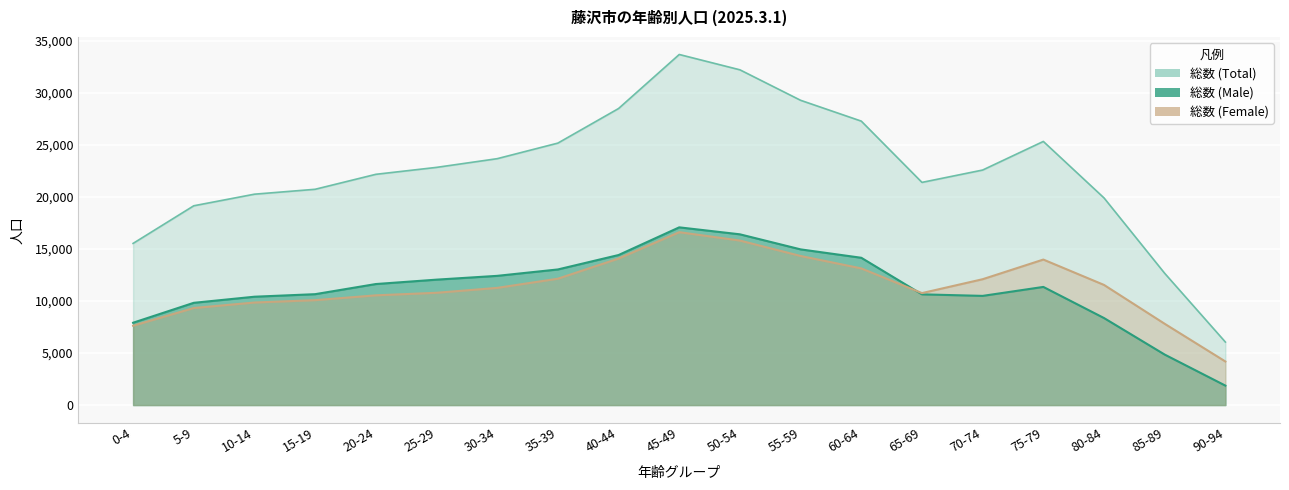

Does the chart display data point markers on the line(s)?

No